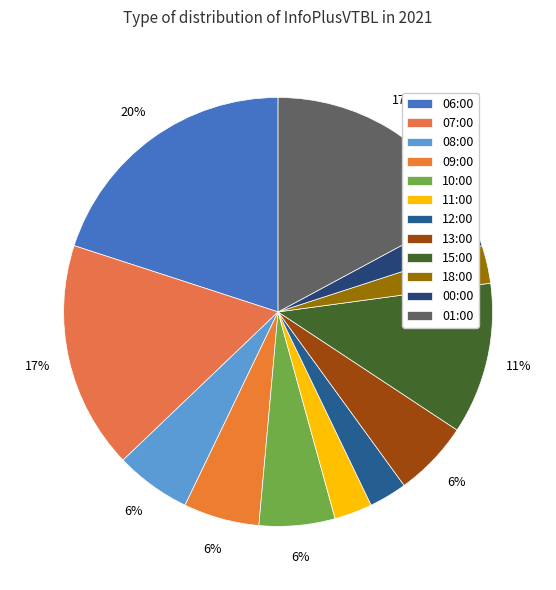

How many segments does this pie chart have?

12